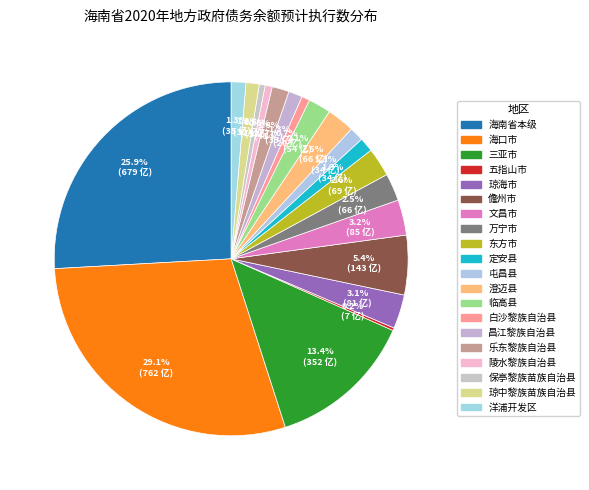

To the nearest percent, what percentage of the pie is 保亭黎族苗族自治县?

1%